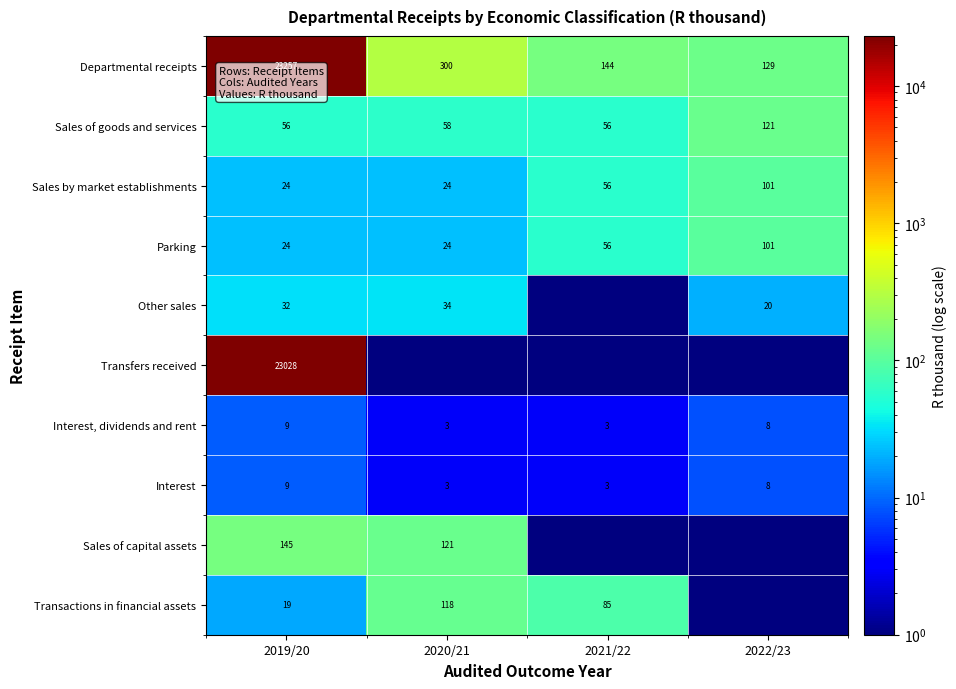

At which label does Interest, dividends and rent reach its peak?

2019/20